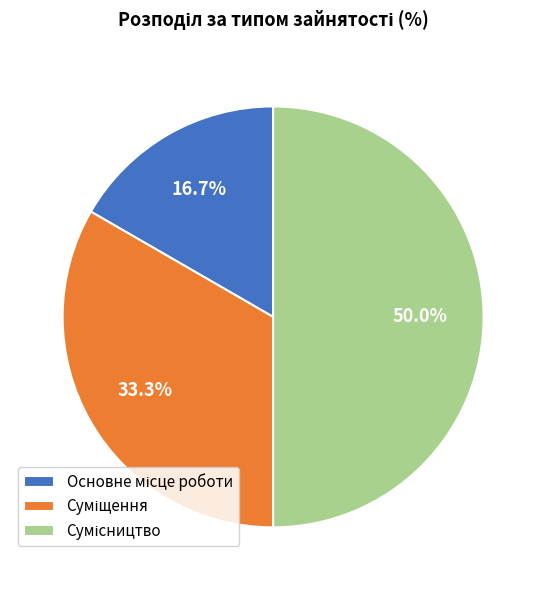

To the nearest percent, what percentage of the pie is Суміщення?

33%